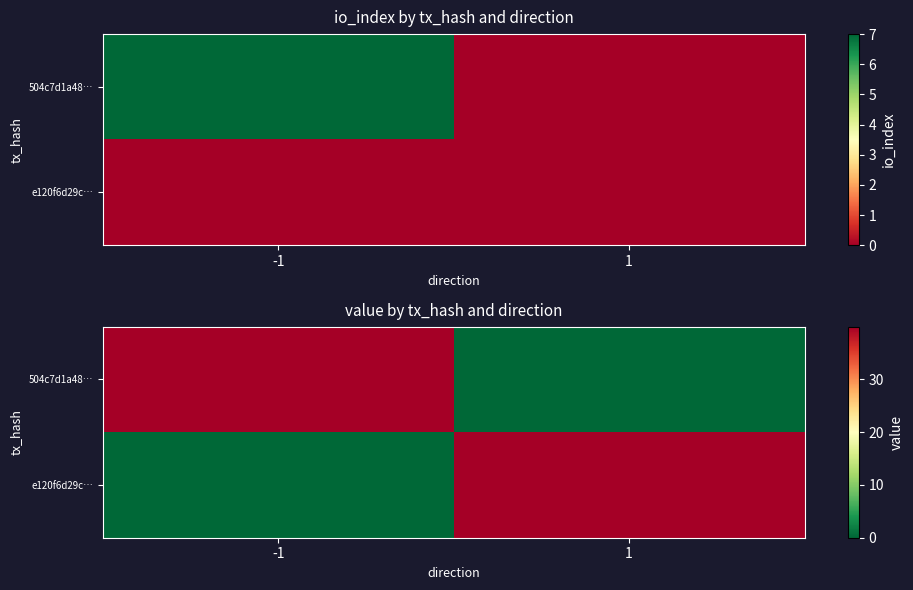

What is the sum of all e120f6d29c… values?

40.0